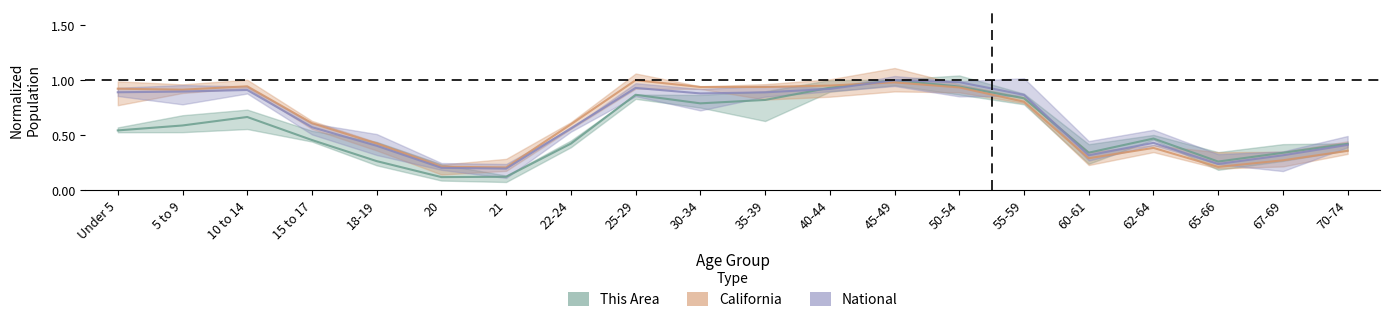

What is the difference between the California values at 21 and 67-69?

0.1